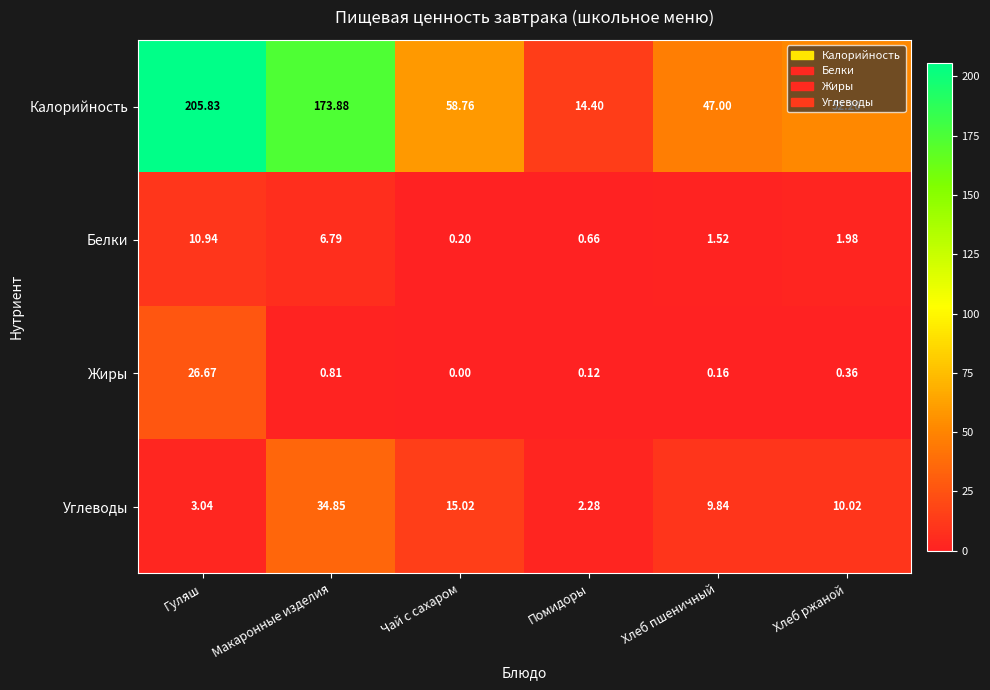

List the series in order of their peak value, highest first.

Калорийность, Углеводы, Жиры, Белки